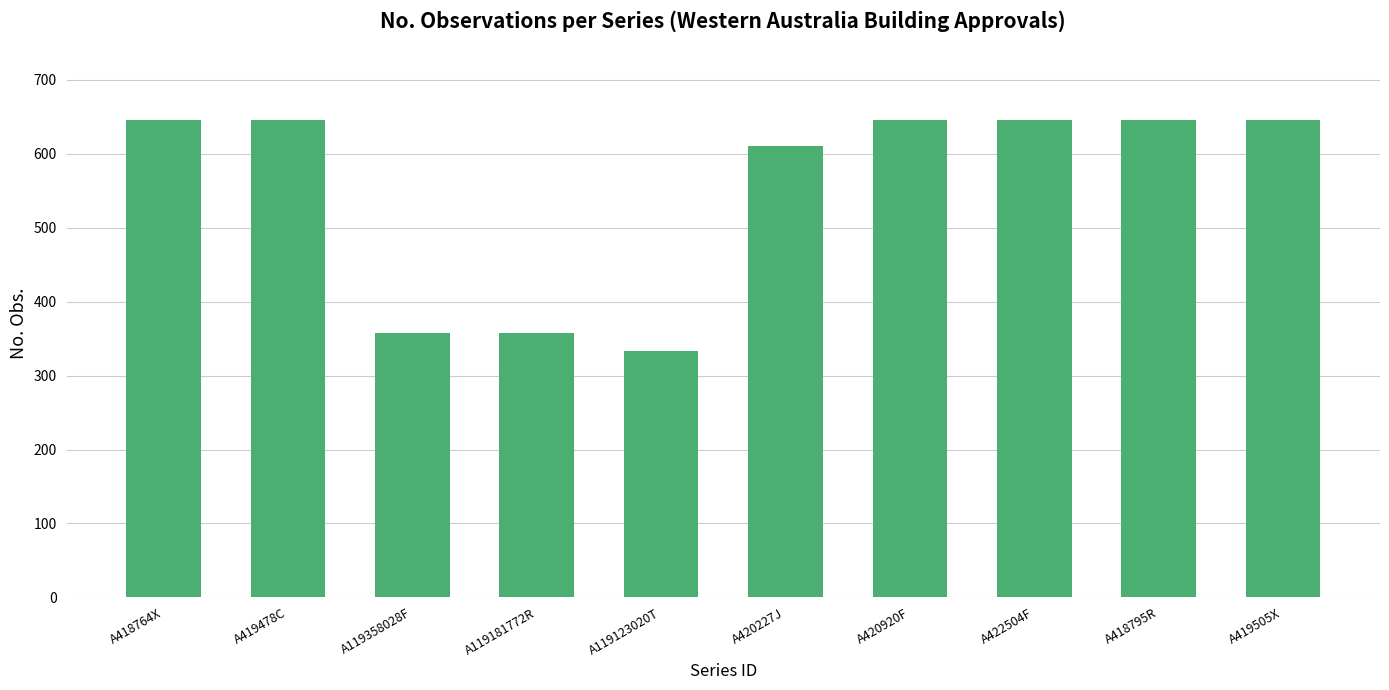

Count the number of data series in this chart.

1